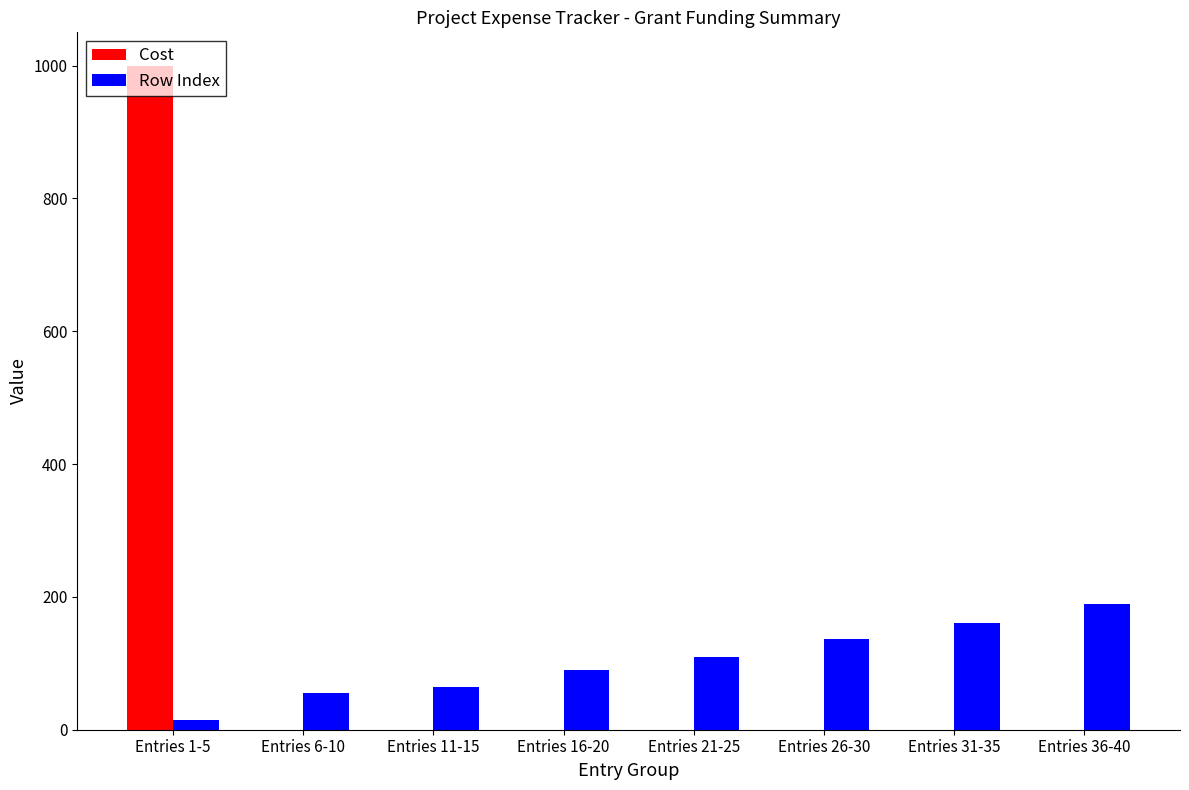

What are all the series names shown in the legend?

Cost, Row Index